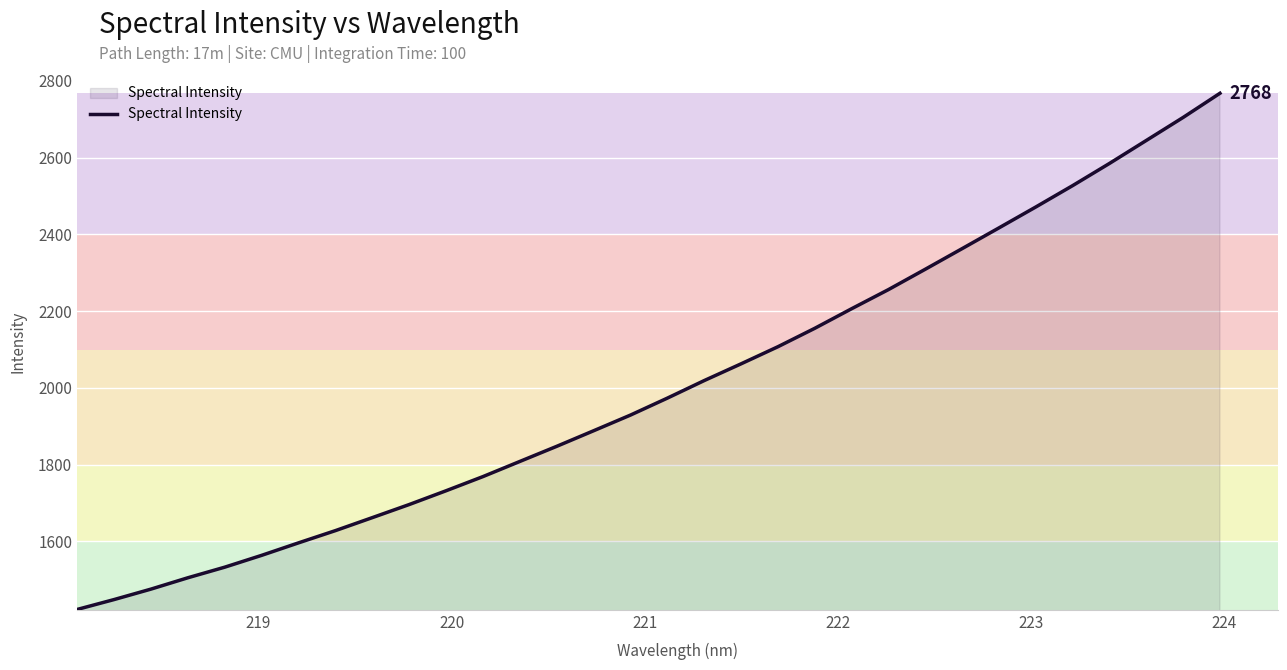

What is the difference between the maximum and minimum values?

1344.9